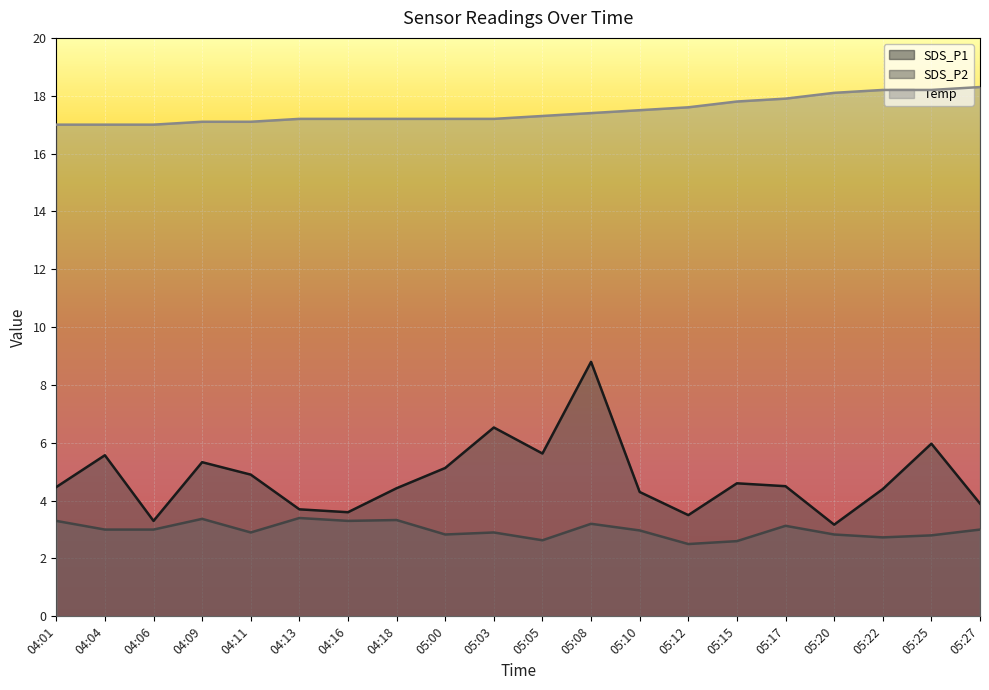

What is the sum of all SDS_P2 values?

59.7